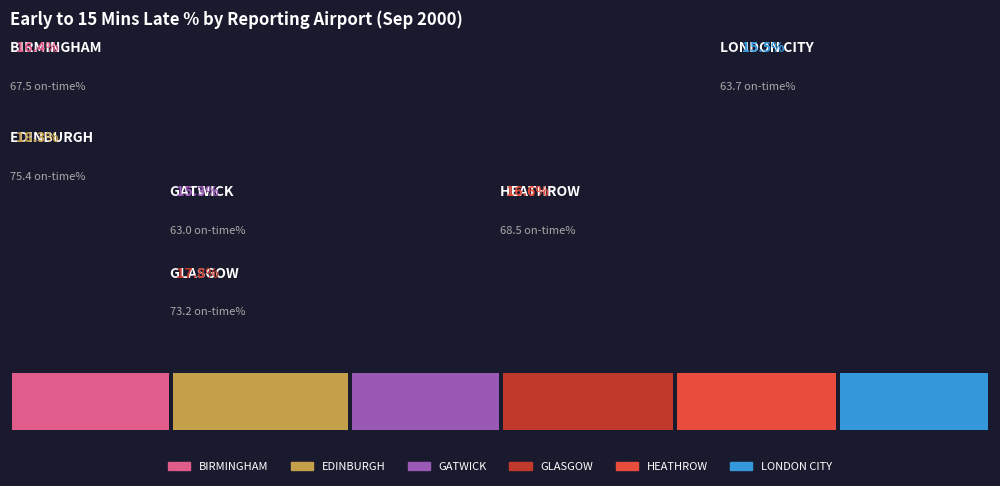

Approximately how many times larger is the value at BIRMINGHAM compared to EDINBURGH?

0.9